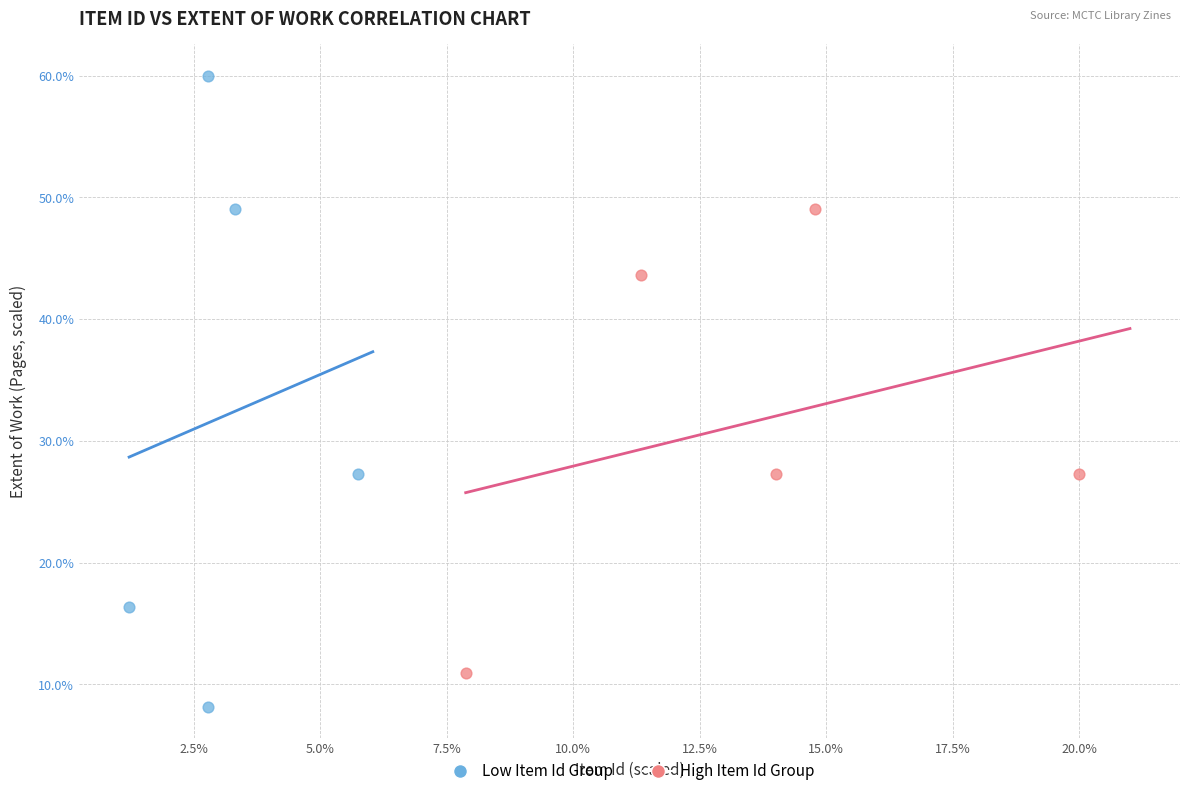

Which series reaches the maximum Y coordinate?

Low Item Id Group